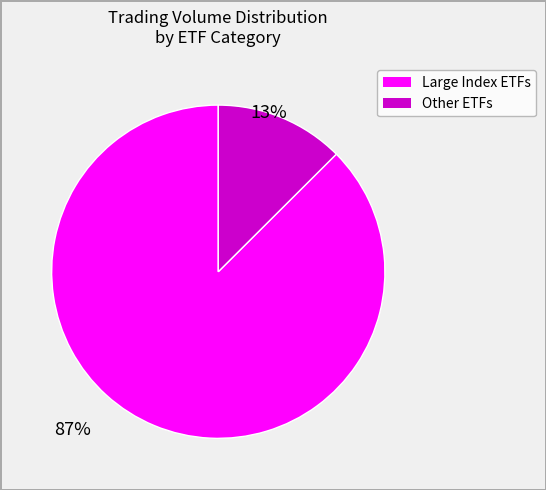

Is there any slice that represents more than half of the pie?

Yes